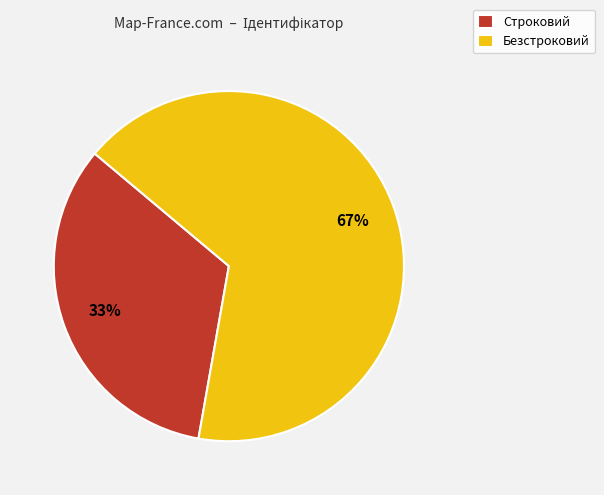

What is the ratio of the value at Безстроковий to the value at Строковий?

2.0